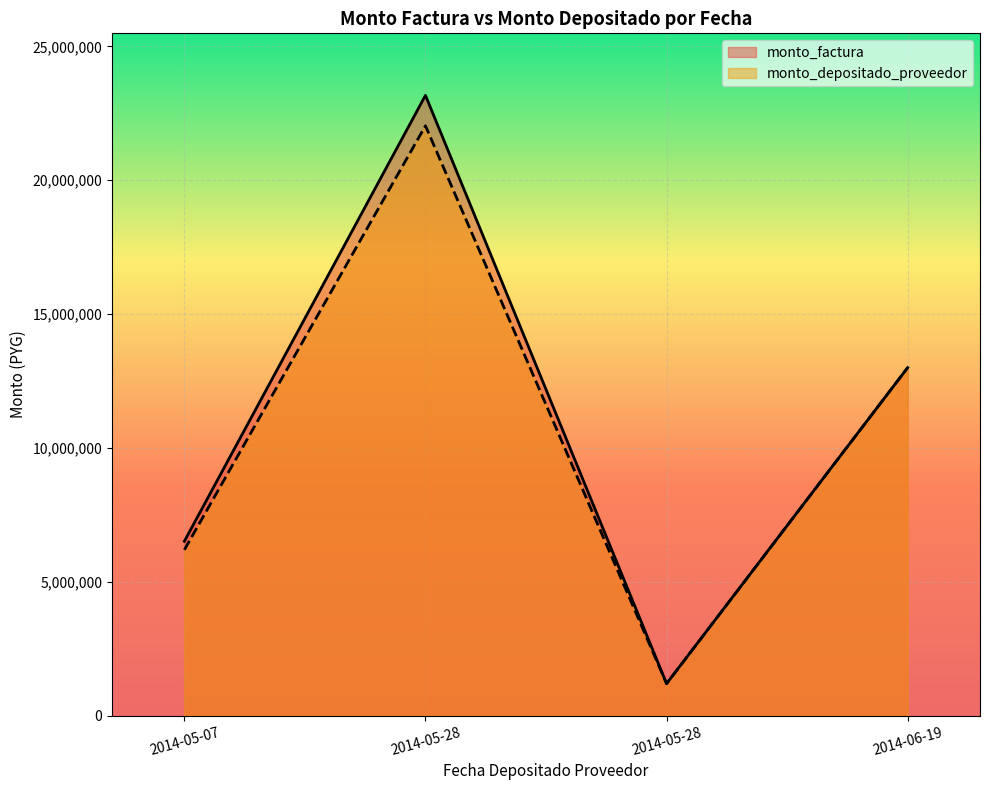

Where is the first local maximum for monto_depositado_proveedor?

2014-05-28